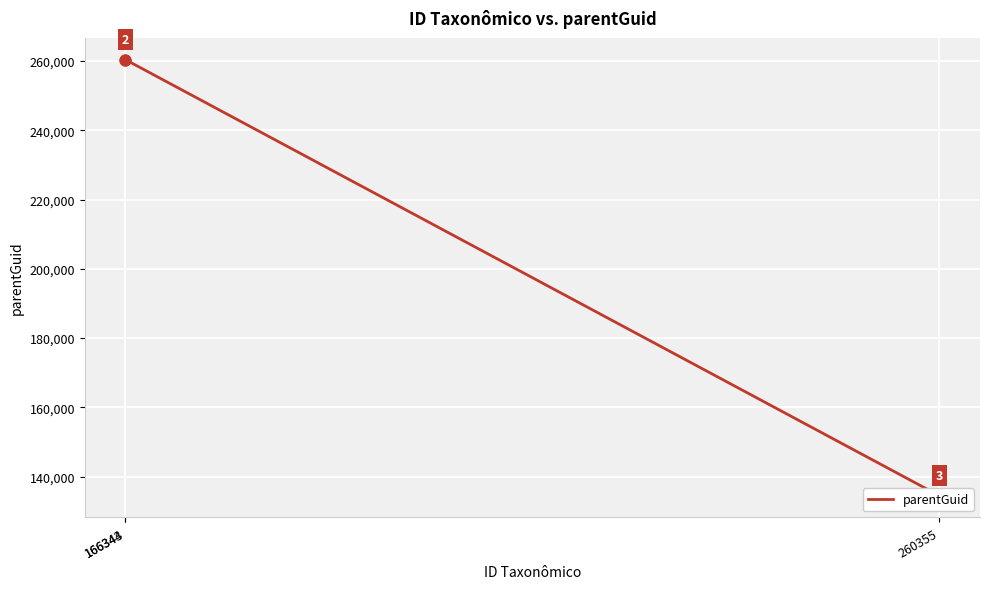

Which has a higher value, 166343 or 166344?

166343